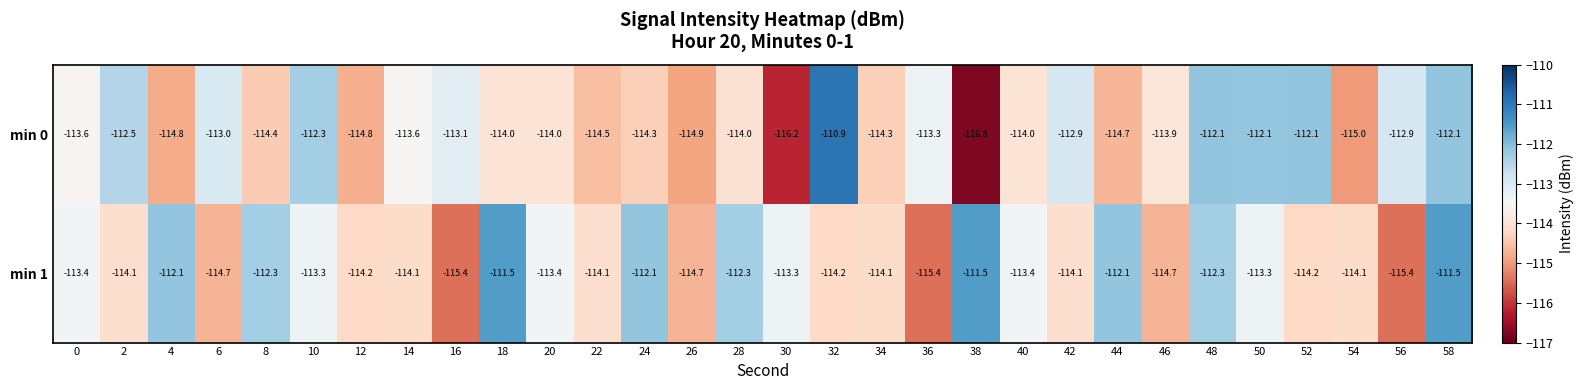

At which category is the sum across all series the highest?

58